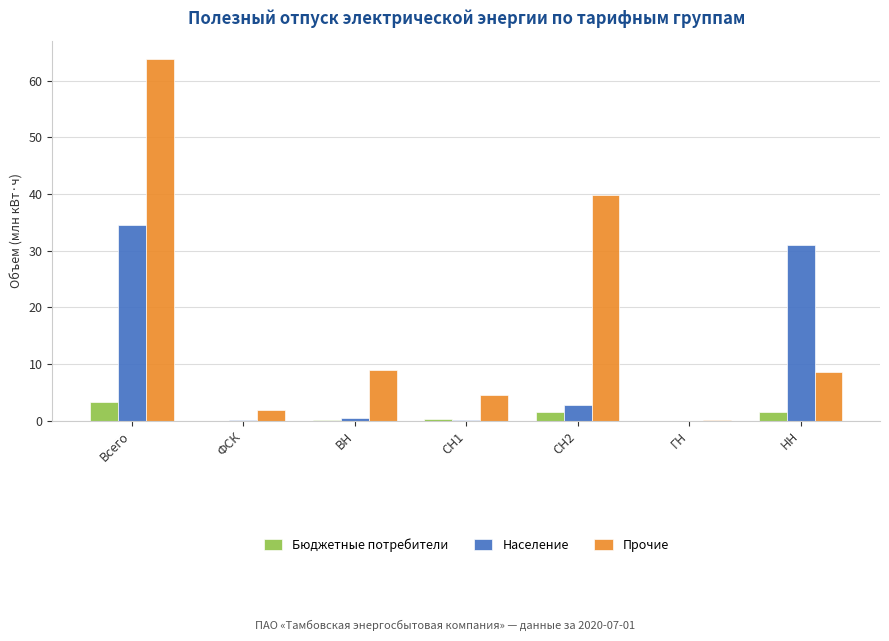

Between ВН and СН1, which series saw the biggest shift?

Прочие